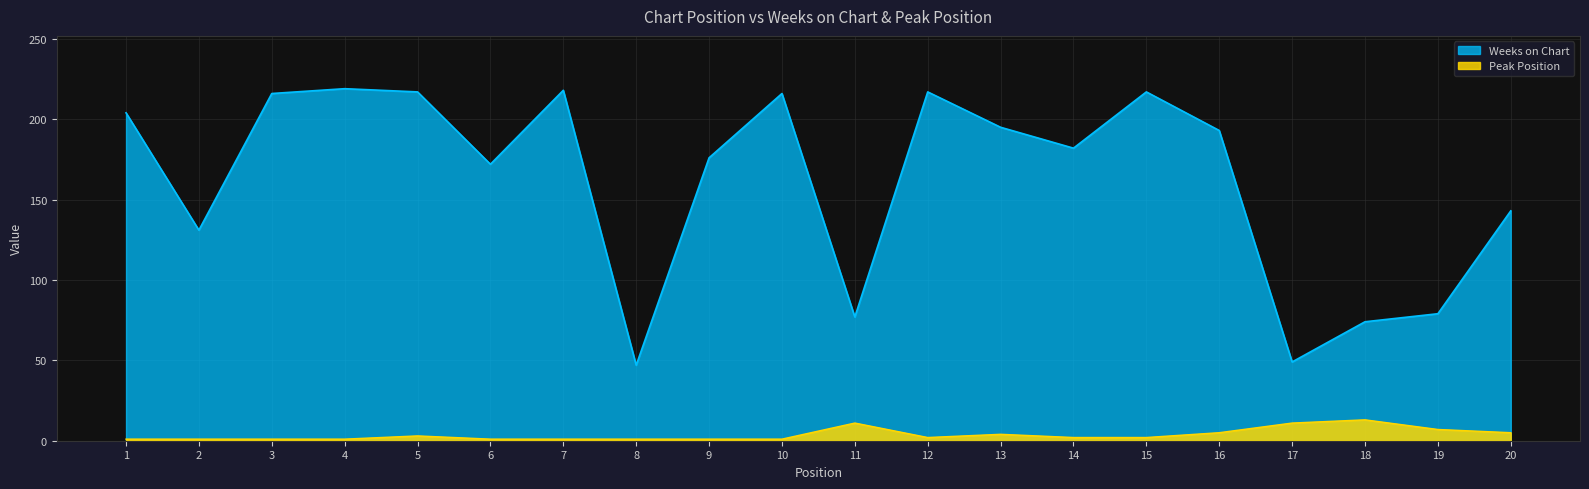

At how many categories does at least one series exceed 103?

15